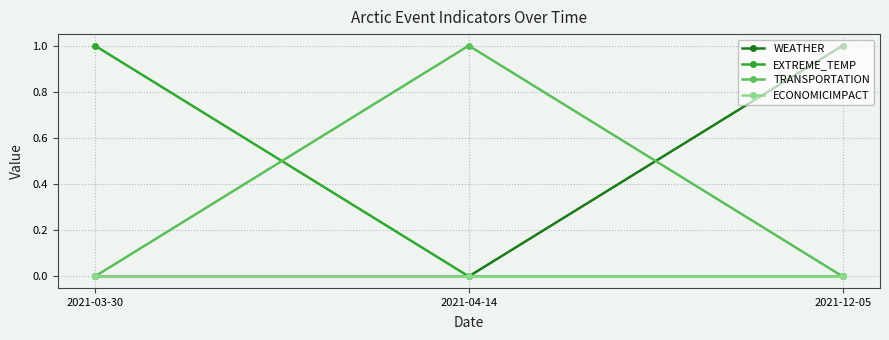

What is the difference between the highest and lowest values at 2021-03-30?

1